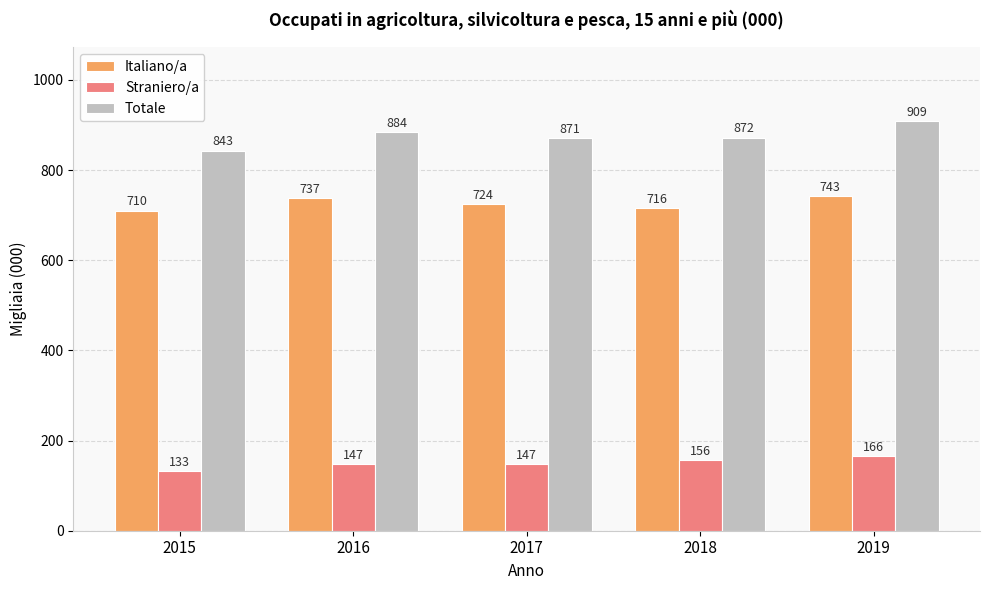

What is the highest value of the Italiano/a series?

743